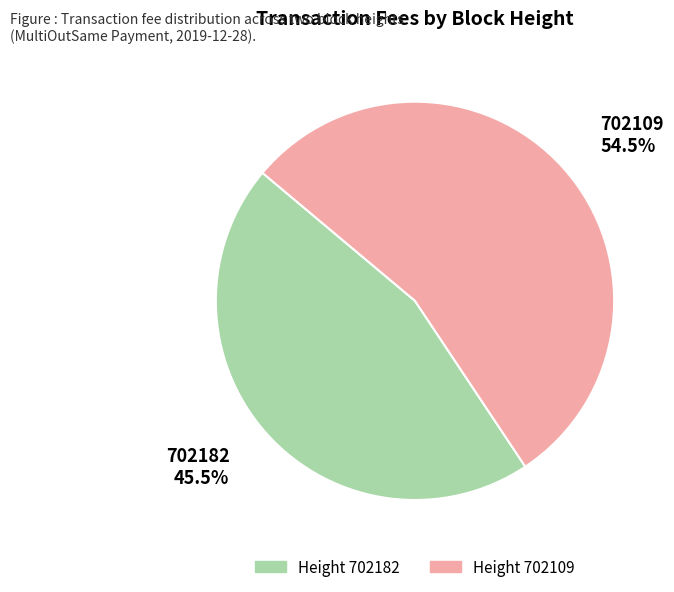

How many slices are in this pie chart?

2